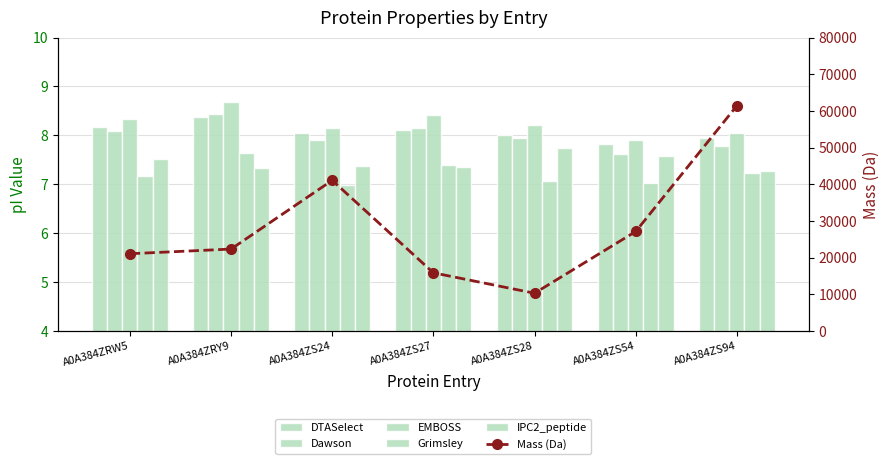

True or false: Dawson has a value of 3.1 at A0A384ZS28.

False